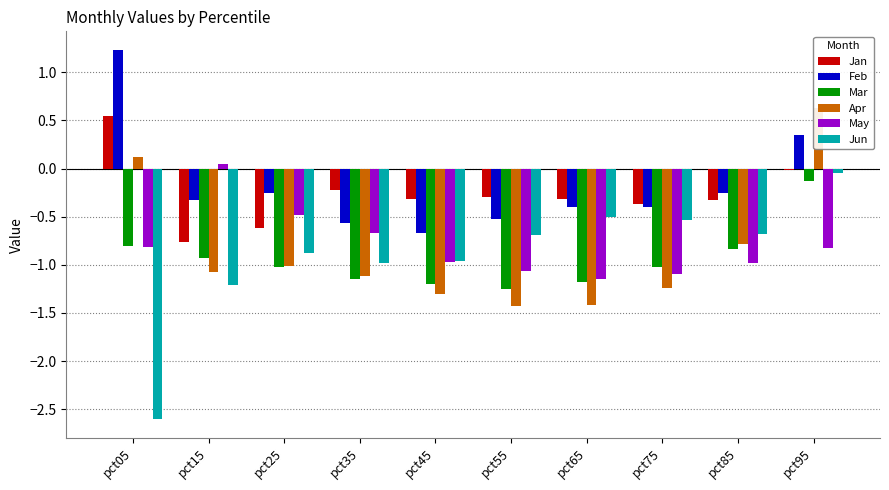

What is the value of the Feb bar at the 2nd from the left?

-0.3